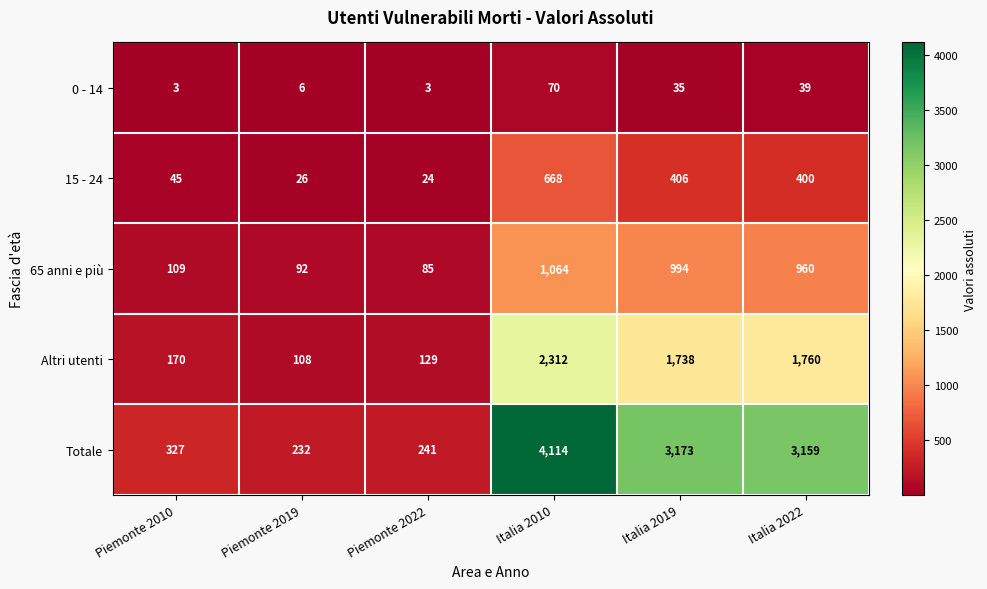

What is the sum of all 15 - 24 values?

1569